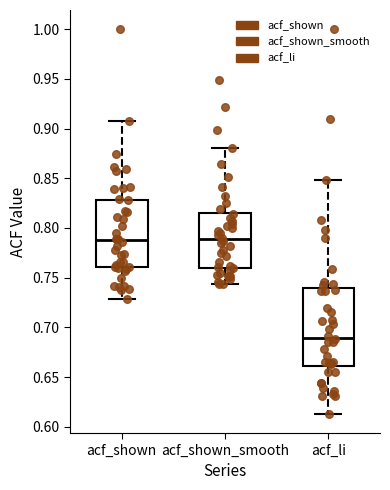

Where does the median line of the box for acf_shown sit on the y-axis? The values are not printed on the chart, so give them approximately, as read against the axis.

0.790